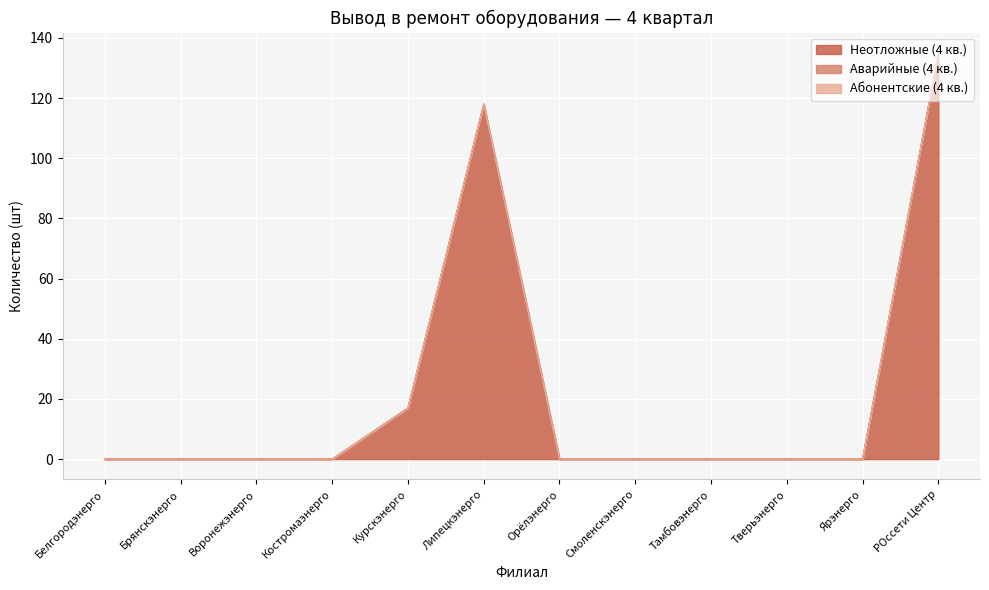

Reading left to right, extract all data points from this chart.

Неотложные (4 кв.): 0	0	0	0	17	118	0	0	0	0	0	135
Аварийные (4 кв.): 0	0	0	0	0	0	0	0	0	0	0	0
Абонентские (4 кв.): 0	0	0	0	0	0	0	0	0	0	0	0